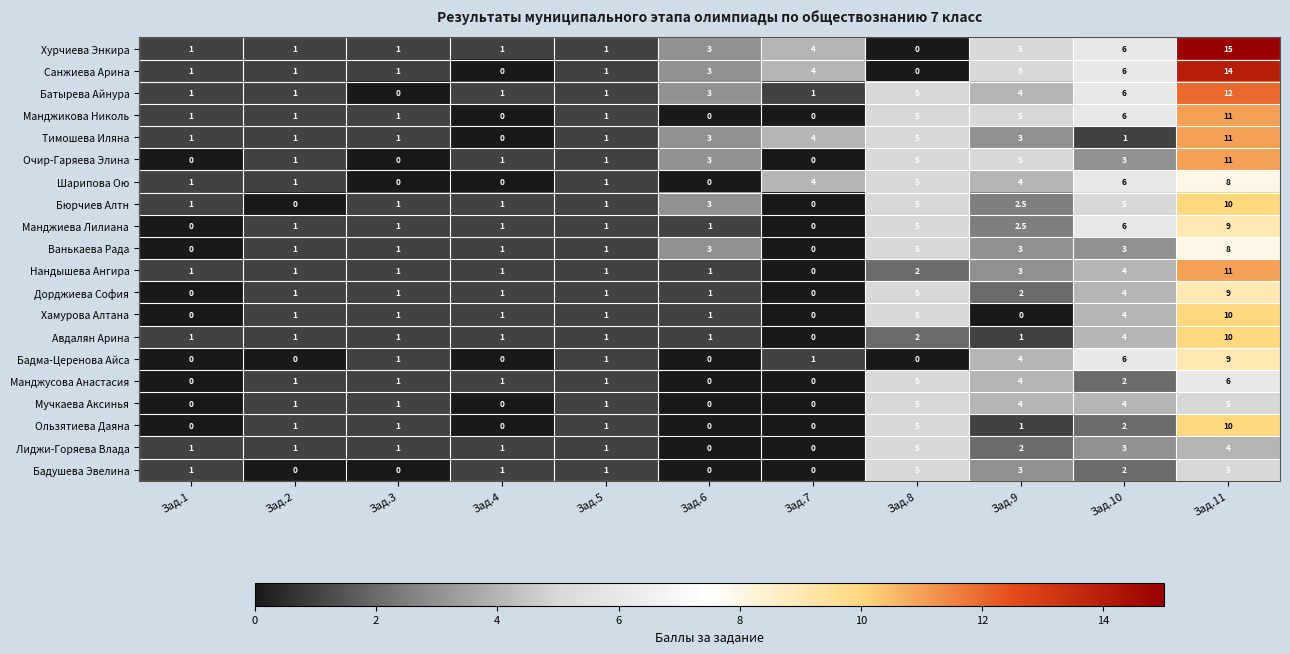

At which category does the chart reach its peak across all series?

Зад.11